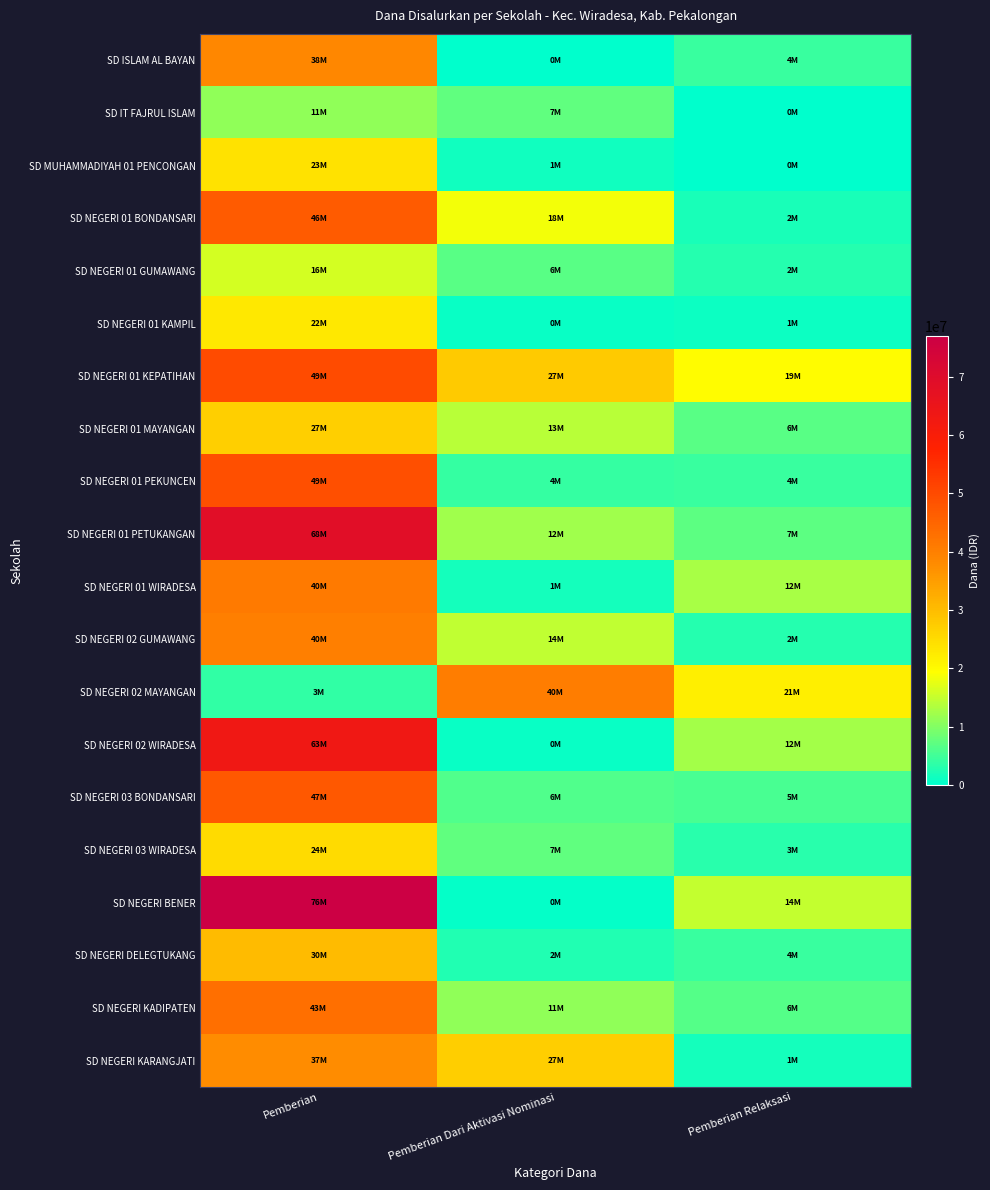

Which series has the largest range (max minus min)?

SD NEGERI BENER